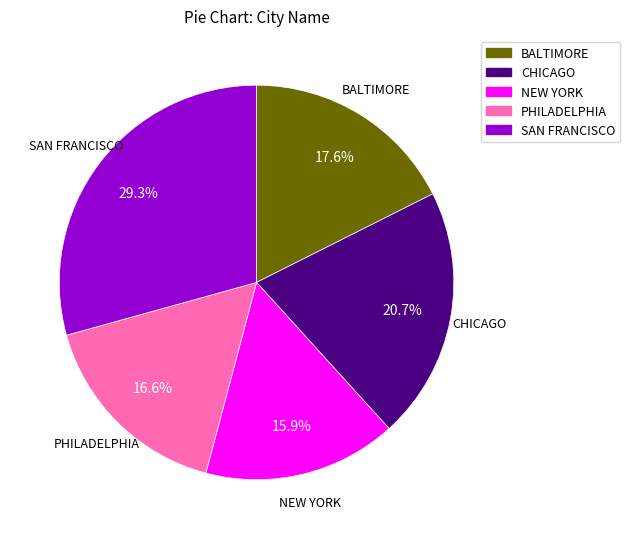

Is there a majority slice in this chart?

No